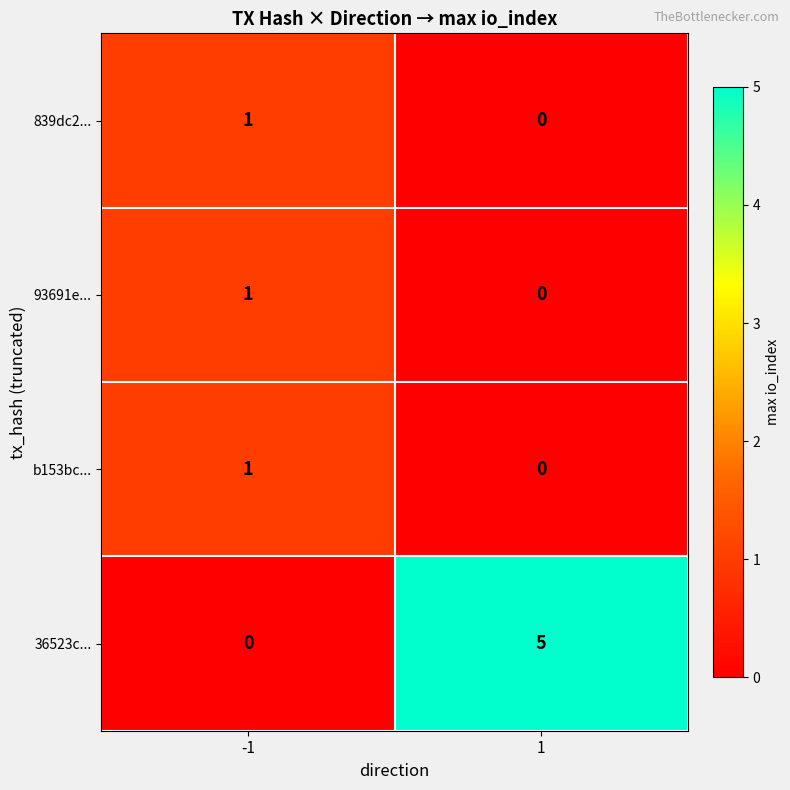

True or false: 36523c... has a value of 2 at 1.

False